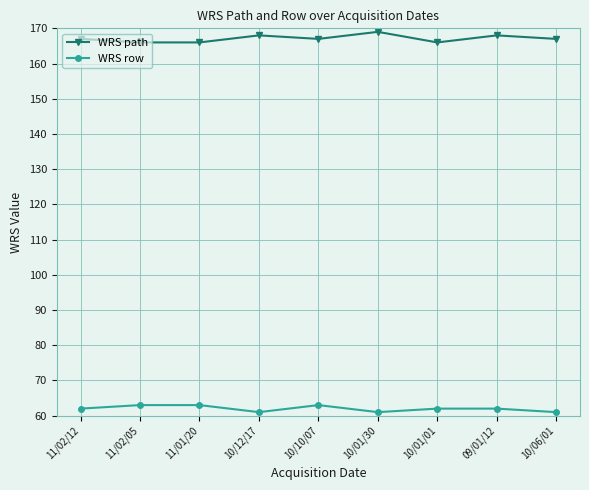

True or false: WRS path and WRS row intersect in this chart.

False